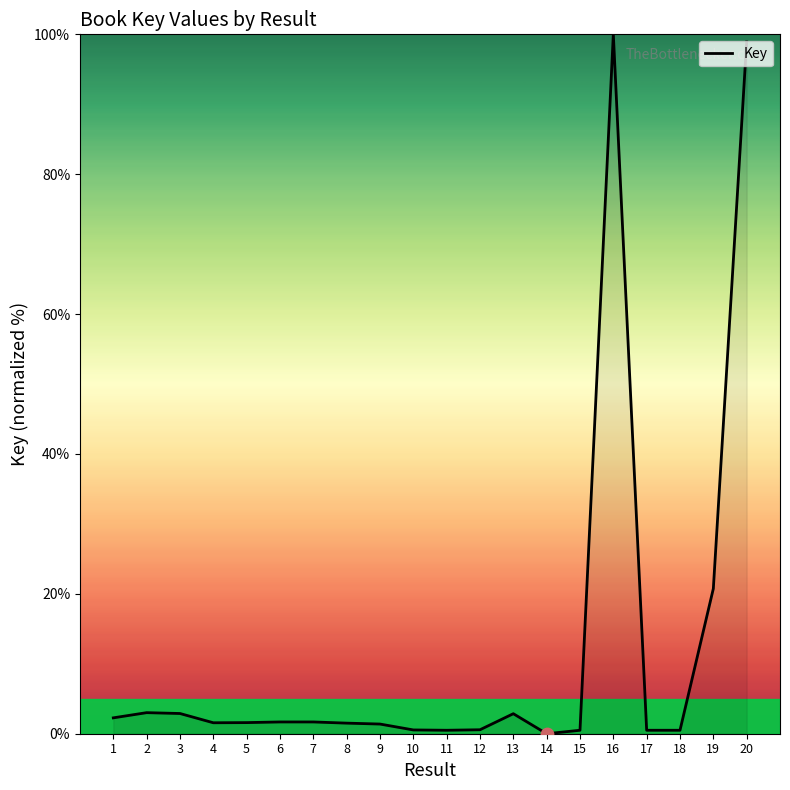

What is the change in value from 1 to 19?

+18.5